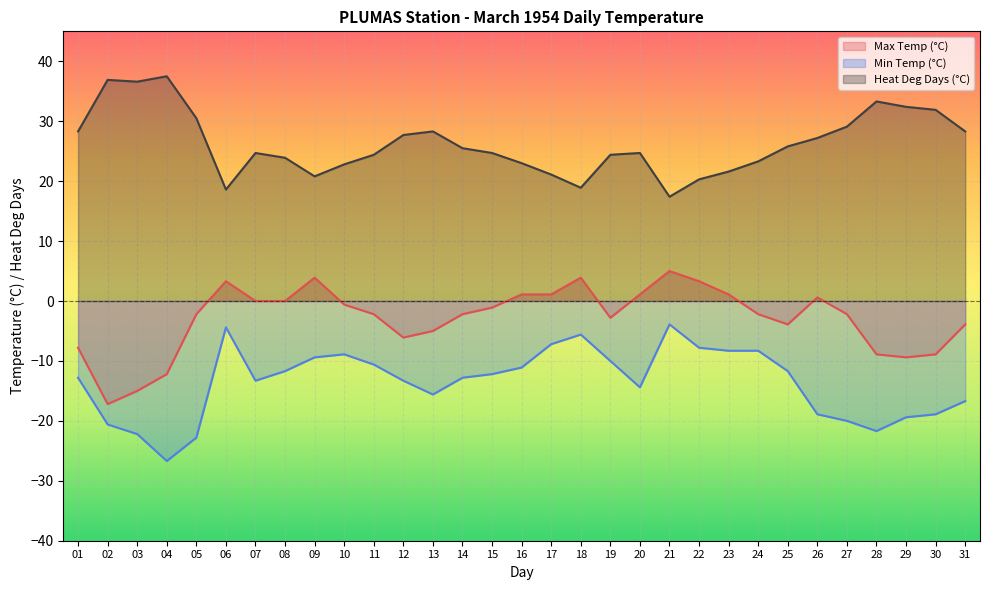

The value of Max Temp (°C) at 27 is -2.2. True or false?

True